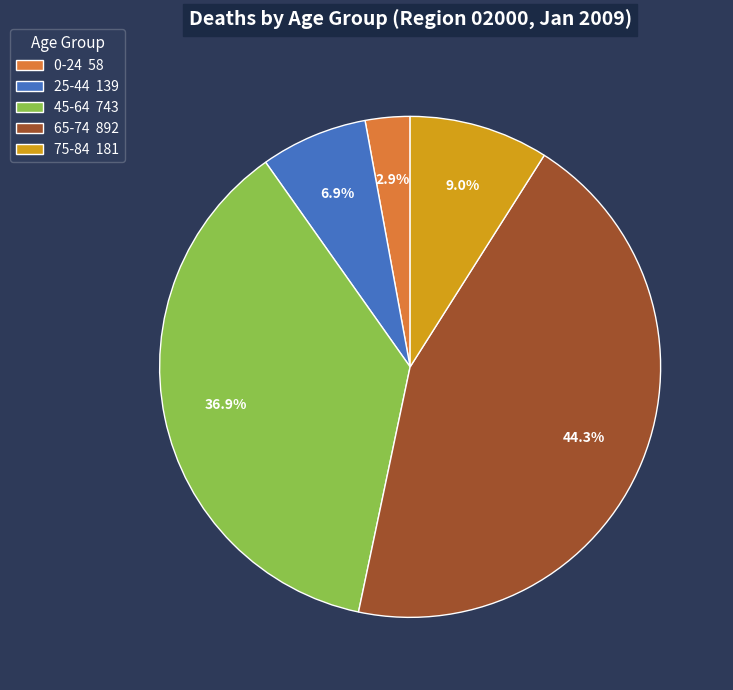

Do 25-44 139 and 75-84 181 together represent more than half of the pie?

No